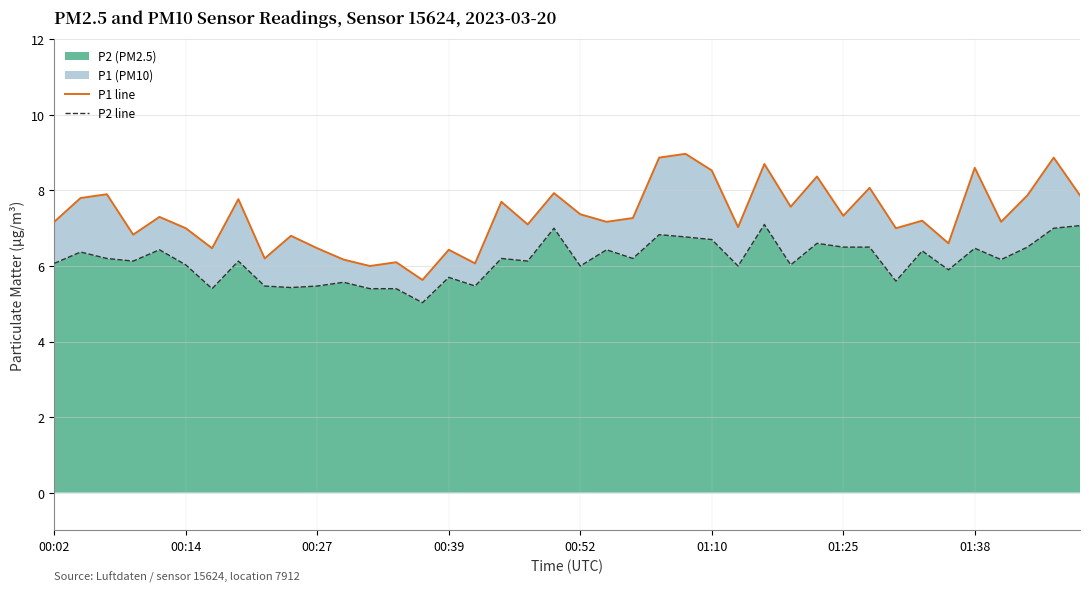

How many data points in P2 (line) are less than 6?

12